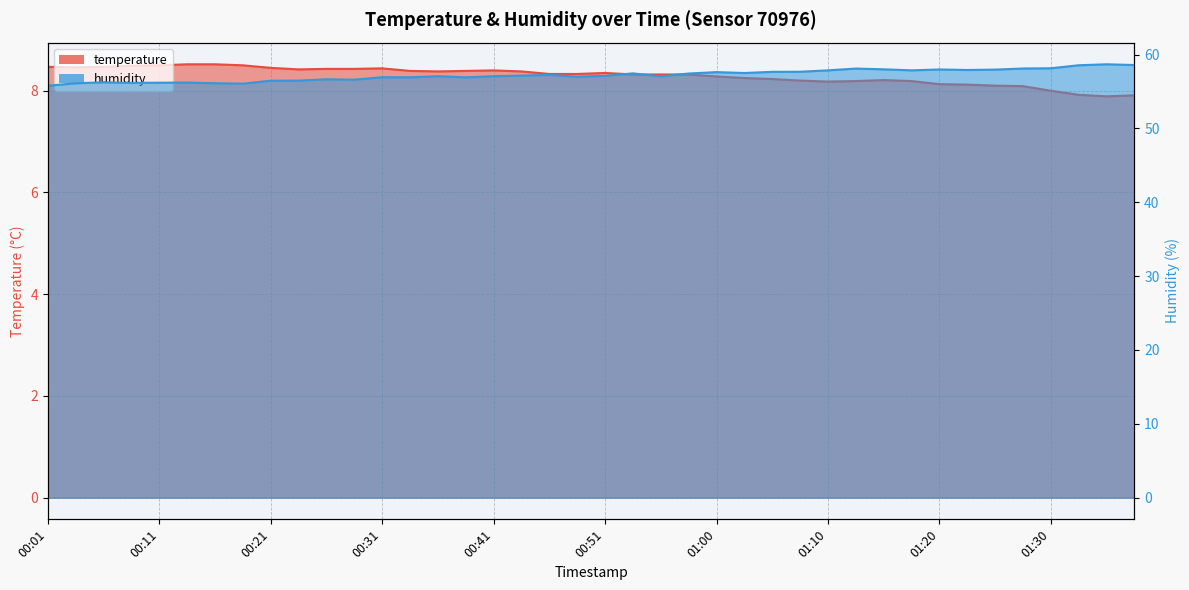

Reading left to right, transcribe all the data shown in this chart.

temperature: 8.5	8.5	8.5	8.5	8.5	8.5	8.5	8.5	8.4	8.4	8.4	8.4	8.4	8.4	8.4	8.4	8.4	8.4	8.3	8.3	8.3	8.3	8.3	8.3	8.3	8.2	8.2	8.2	8.2	8.2	8.2	8.2	8.1	8.1	8.1	8.1	8.0	7.9	7.9	7.9
humidity: 55.8	56.1	56.2	56.2	56.2	56.2	56.1	56.1	56.5	56.5	56.7	56.6	56.9	56.9	57.1	56.9	57.1	57.2	57.2	57.0	57.1	57.5	57.1	57.4	57.6	57.5	57.7	57.7	57.9	58.1	58.0	57.9	58.0	57.9	58.0	58.1	58.1	58.6	58.7	58.6